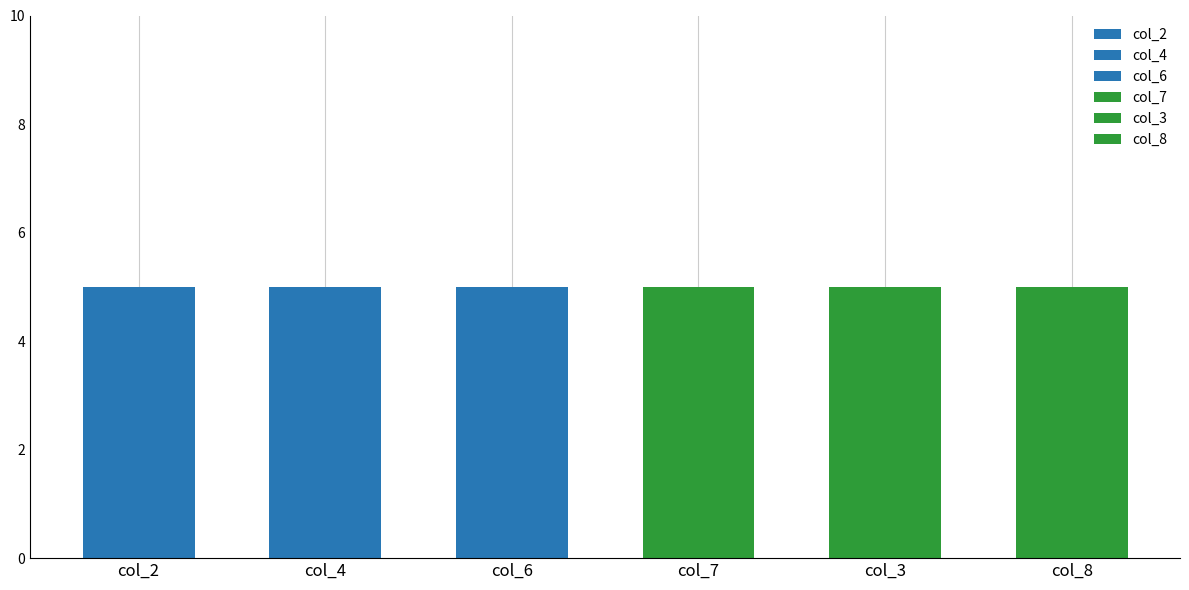

Count the number of data series in this chart.

6